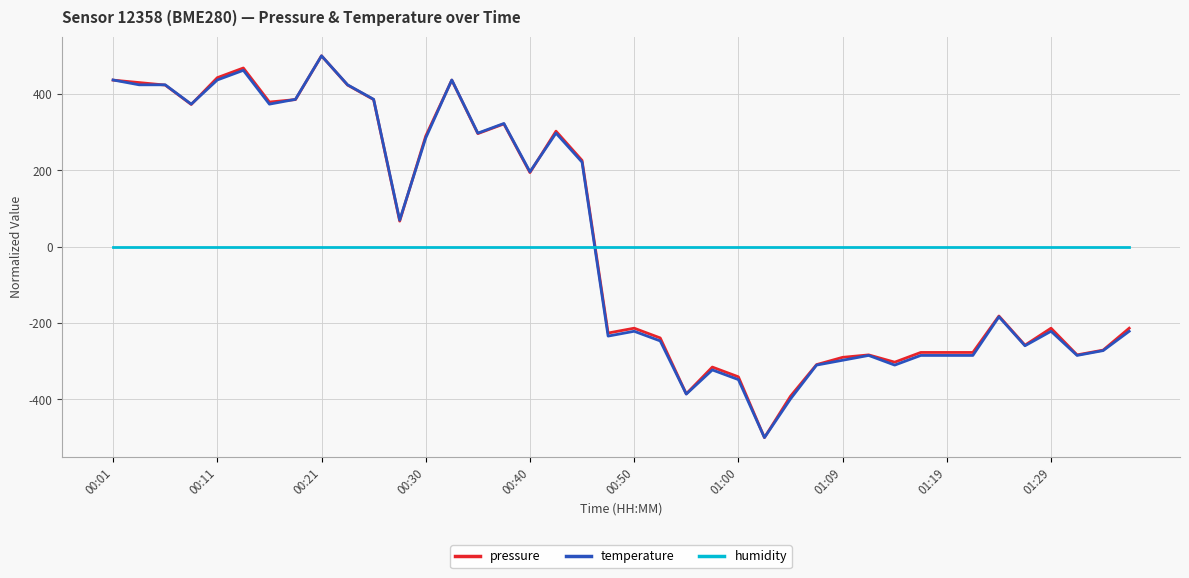

What is the minimum value for temperature?

-500.0